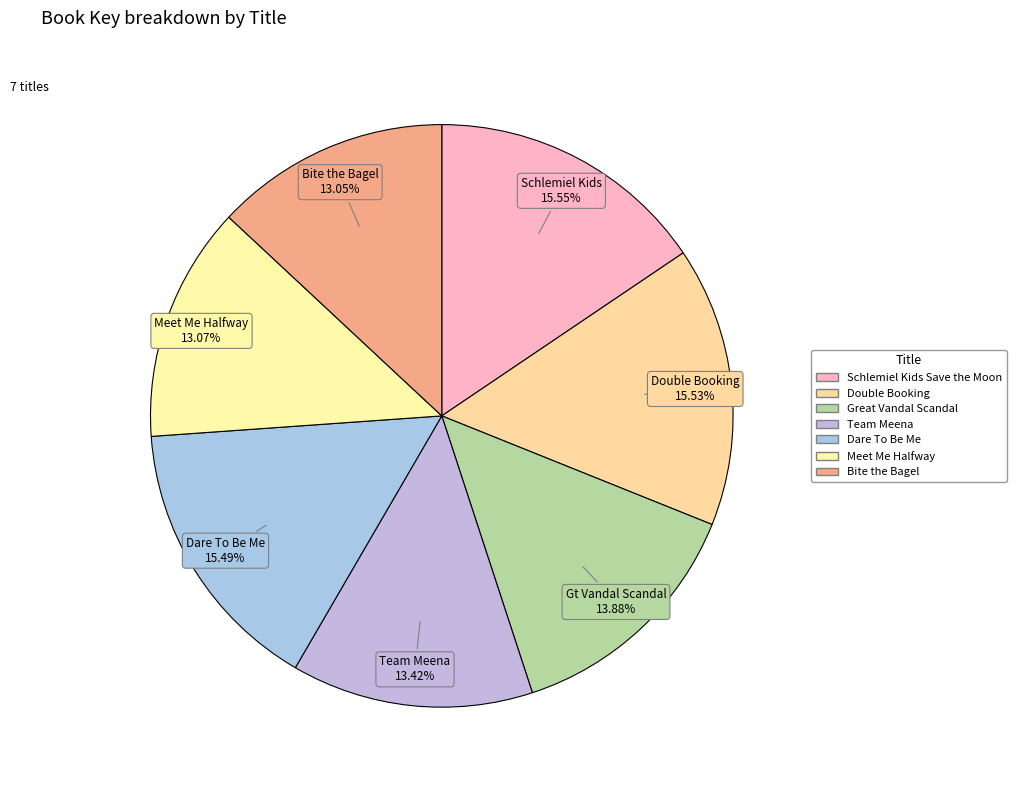

Count the number of slices in the pie.

7